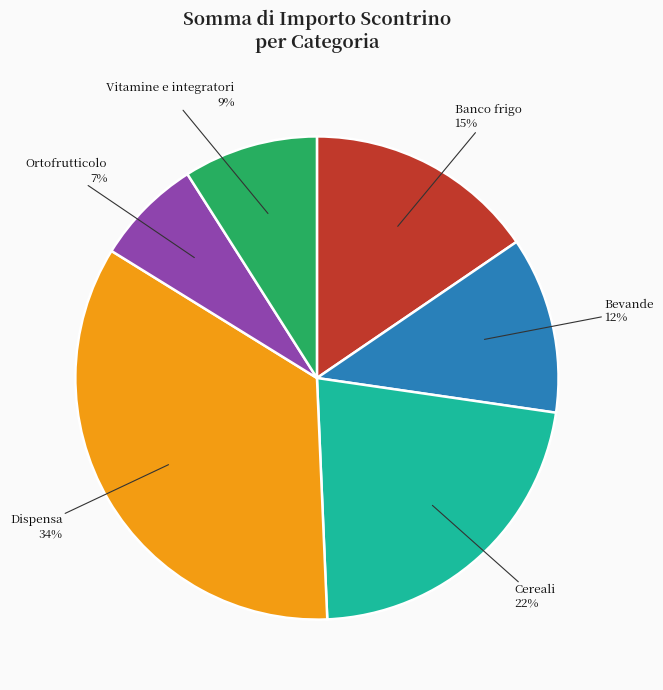

What percentage is the Banco frigo slice, to the nearest percent?

15%